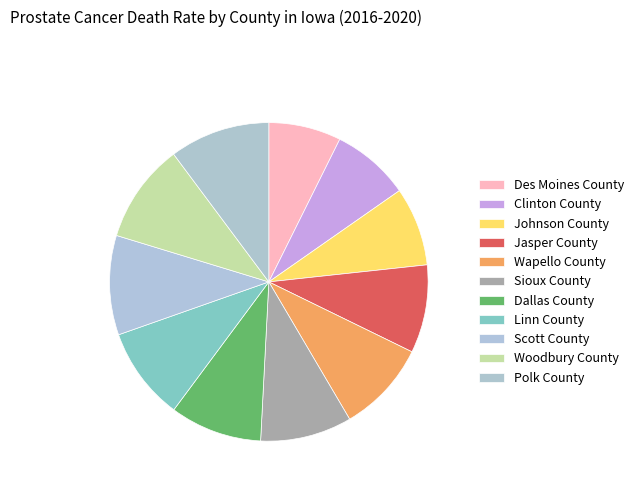

Count the number of slices in the pie.

11